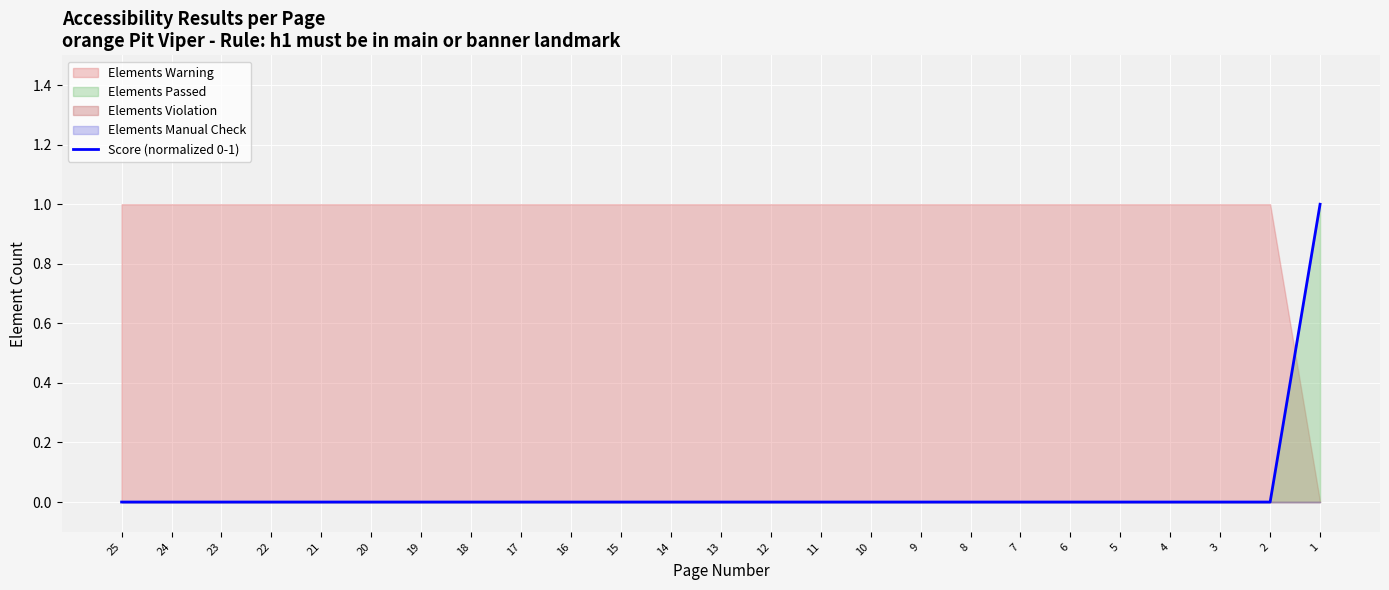

The value at 12 is 0. True or false?

True